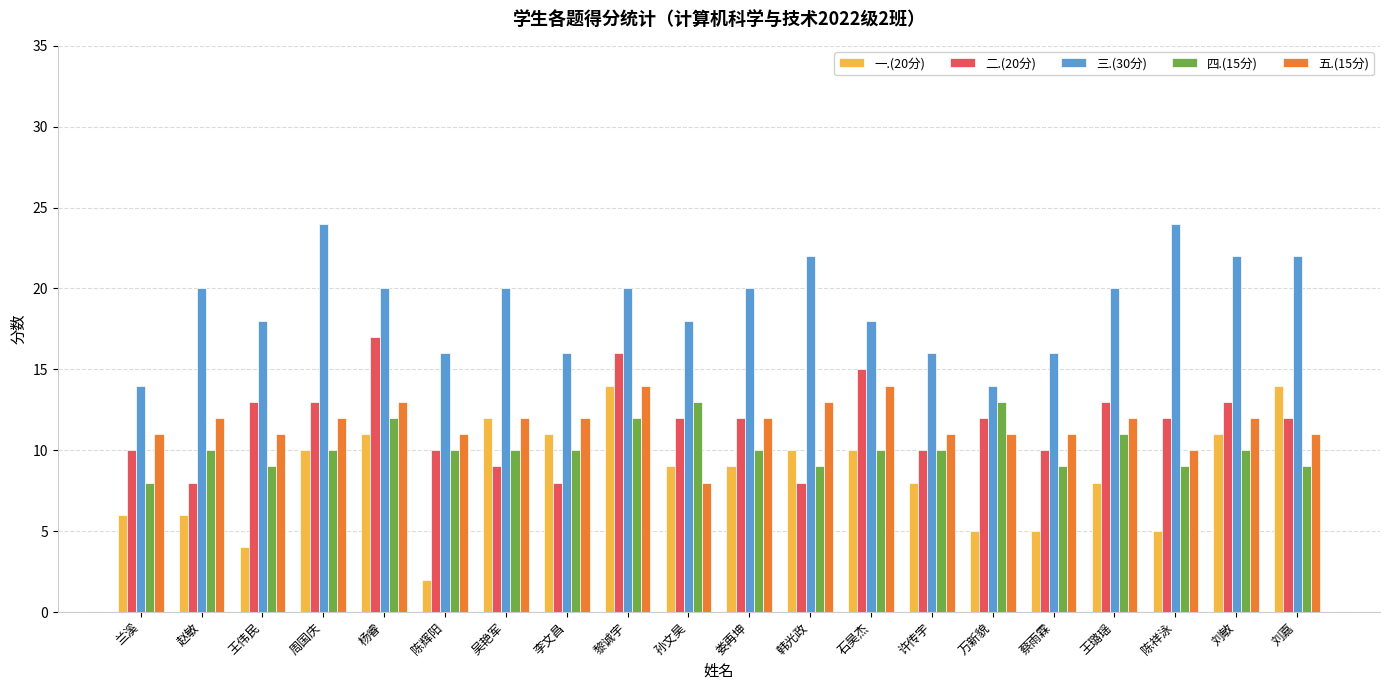

How many bars are there in total?

100